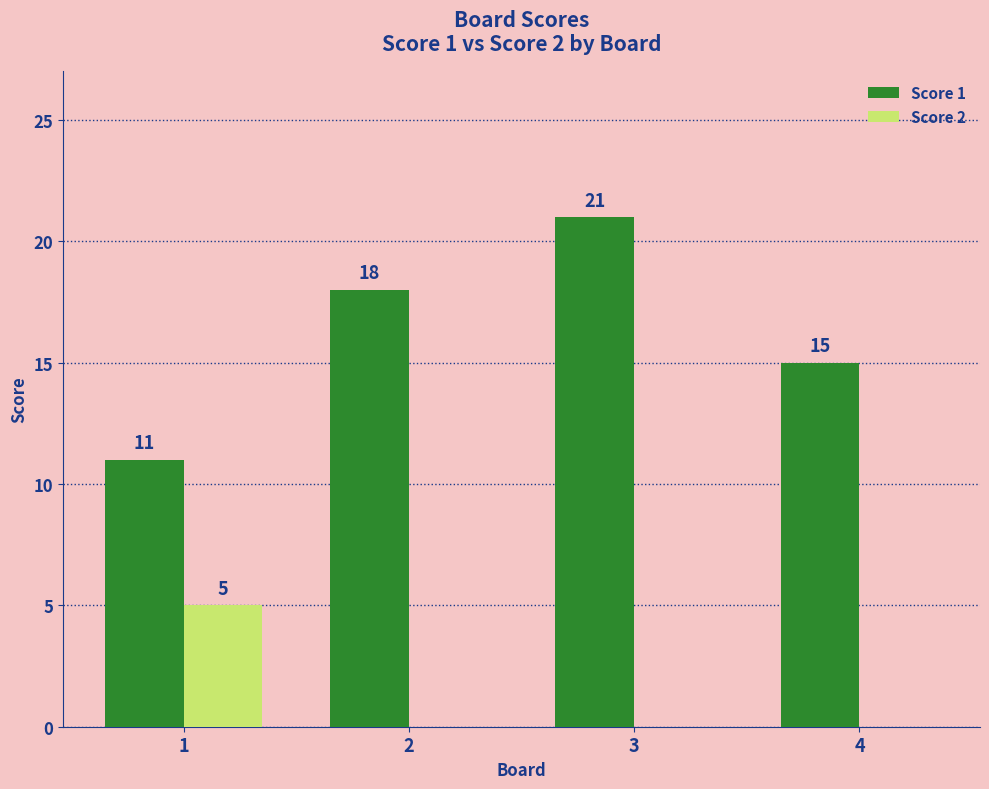

At which label is Score 1 closest to 16?

4